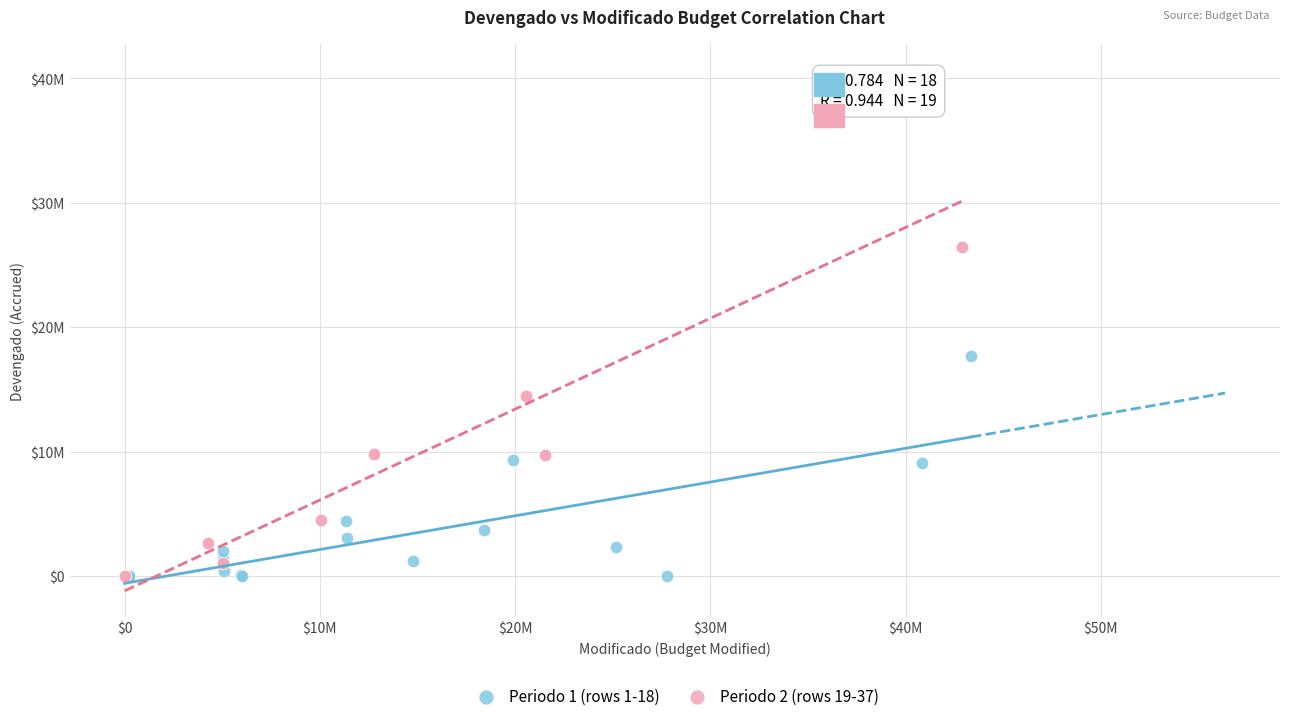

What are all the series names shown in the legend?

Periodo 1 (rows 1-18), Periodo 2 (rows 19-37)